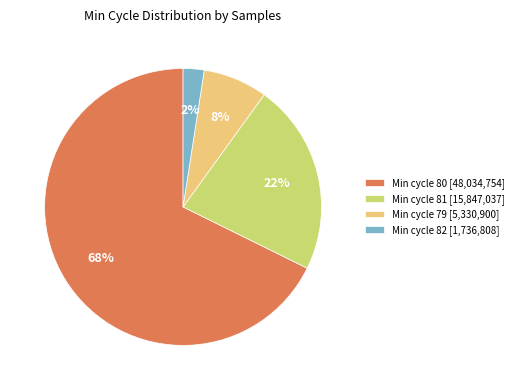

What percentage is the Min cycle 81 [15,847,037] slice, to the nearest percent?

22%